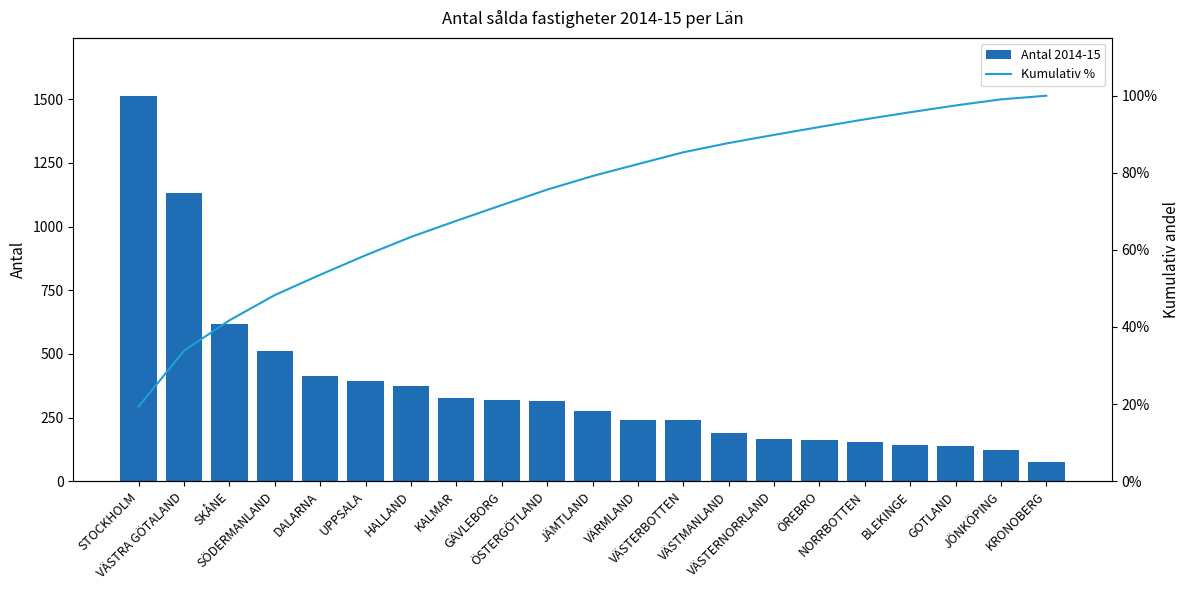

What are all the series names shown in the legend?

Antal 2014-15, Kumulativ %